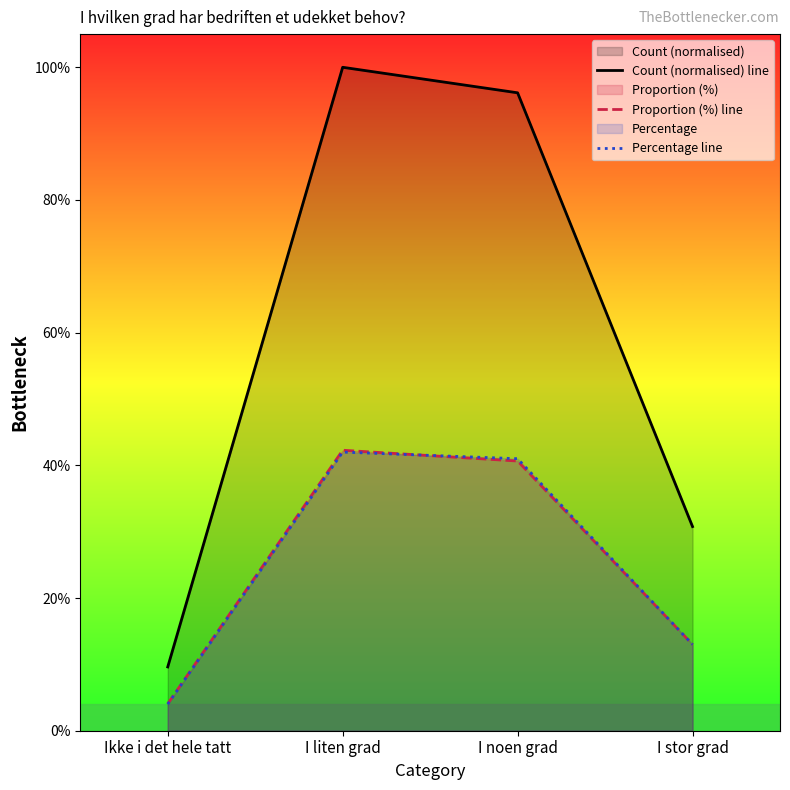

At which label does Proportion (%) line first exceed 40?

I liten grad